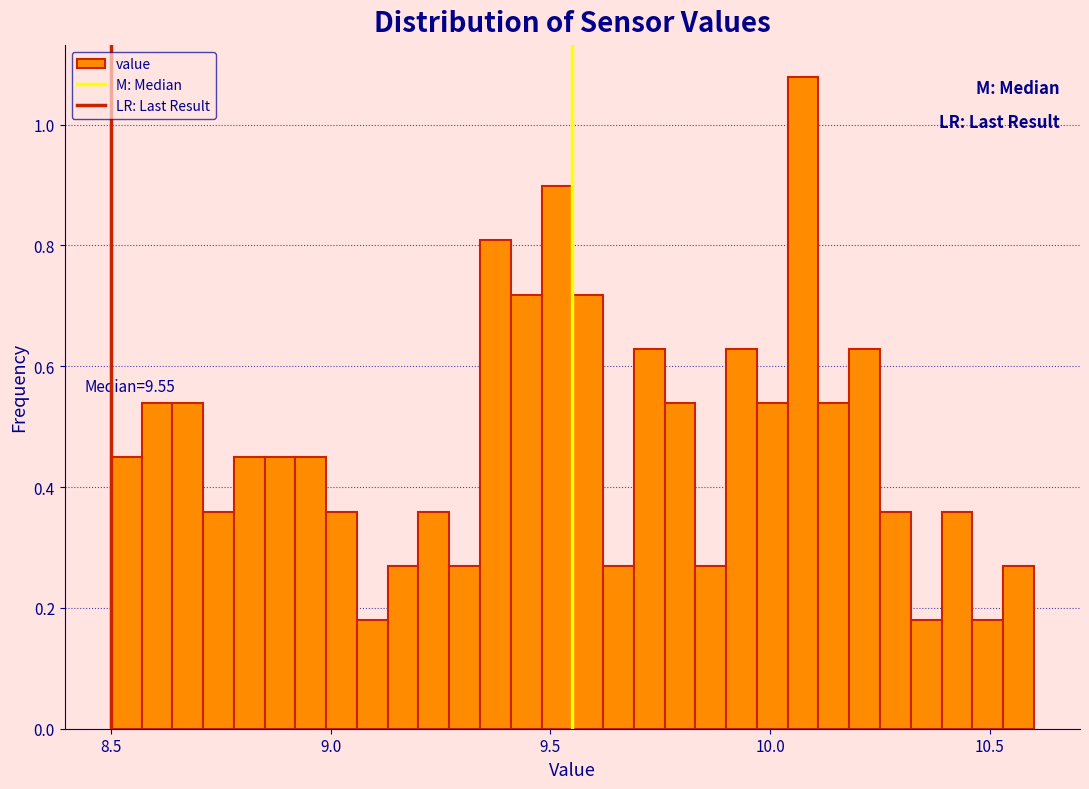

Read against the x-axis, roughly where is the centre of the tallest bar?

10.10